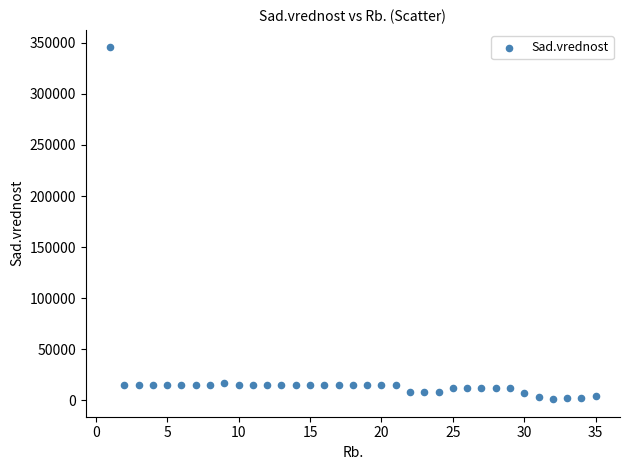

What is the range of Y values (max minus min)?

344636.7